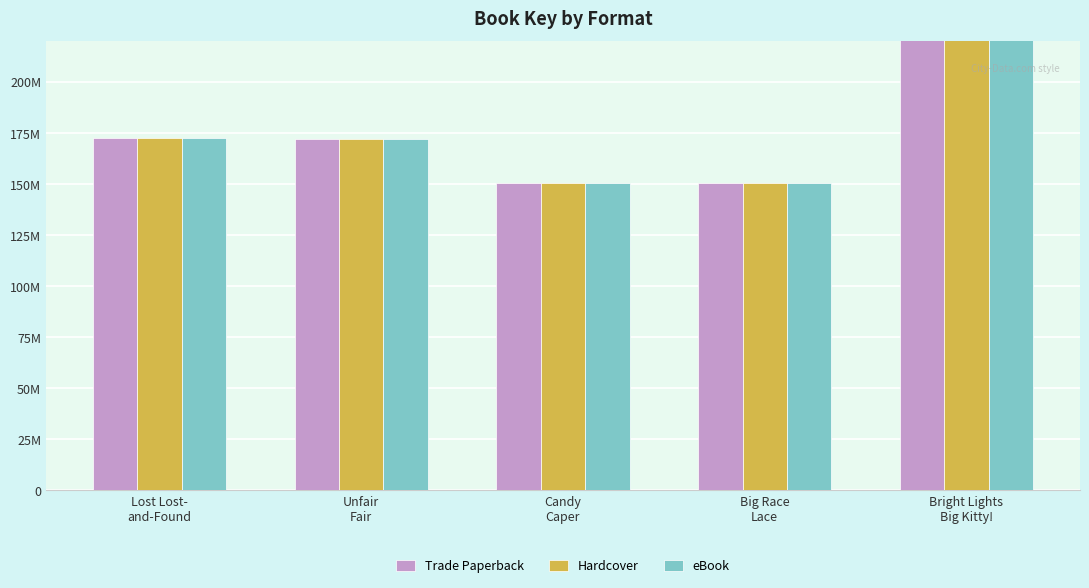

How many data points does each series have?

5